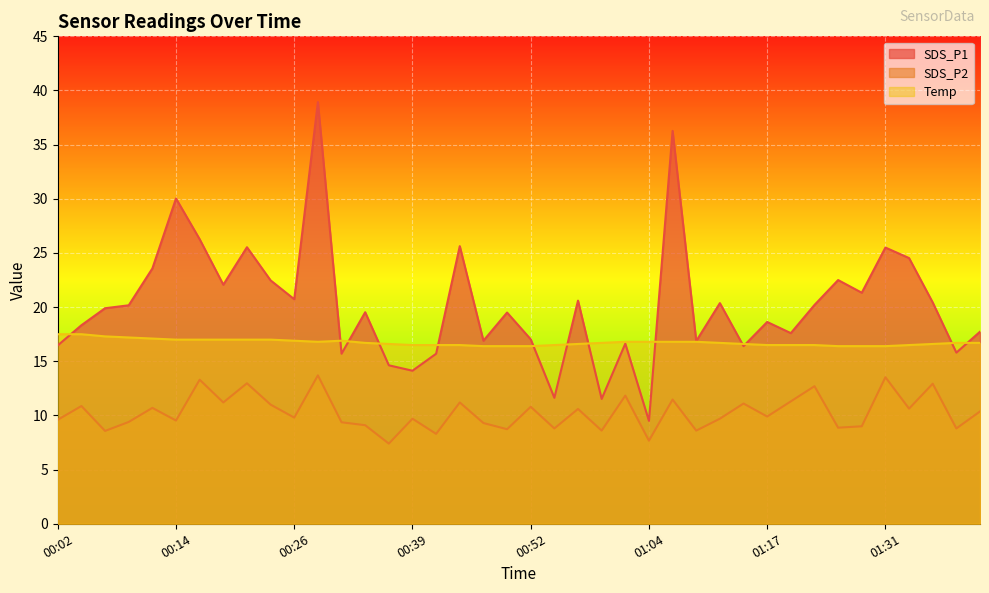

Is the value of SDS_P2 at 01:38 greater than the value of Temp at 01:04?

No